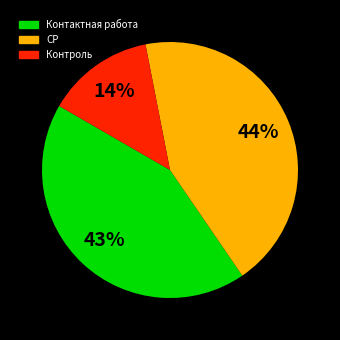

Between Контактная работа and Контроль, which is larger?

Контактная работа